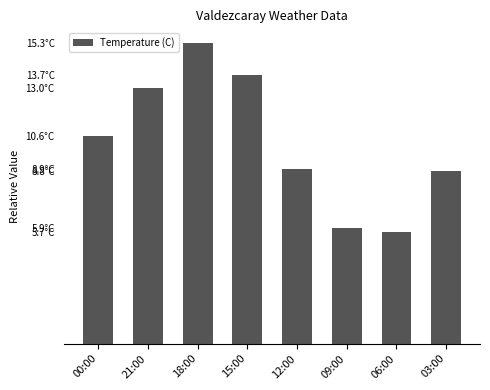

What is the value of the 2nd bar from the left?

13.0